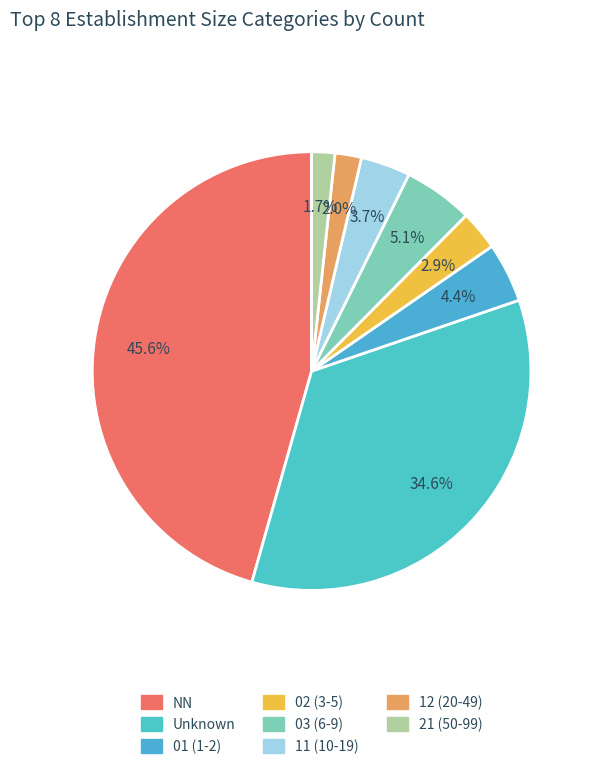

Count the number of slices in the pie.

8